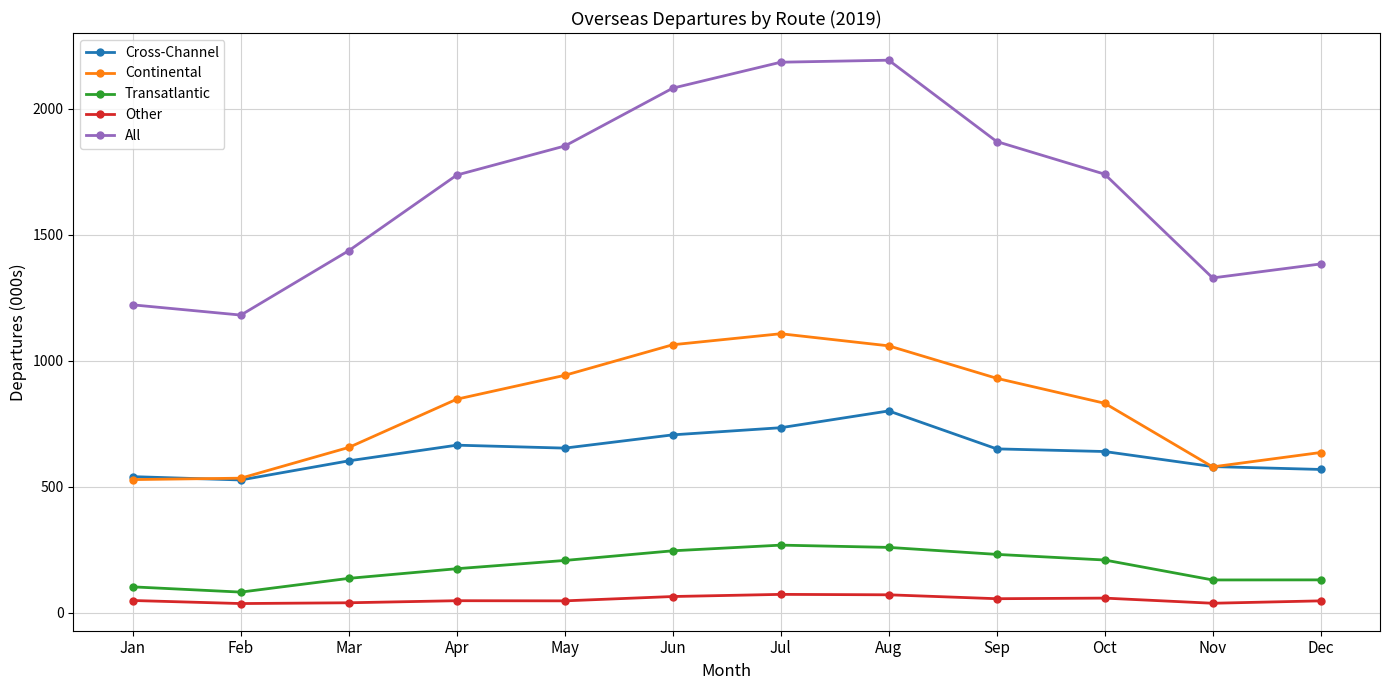

Read the Cross-Channel value at Nov.

580.3